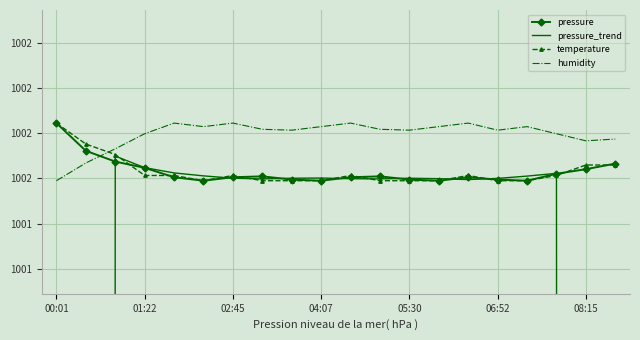

Between which two adjacent categories do humidity and pressure first intersect?

01:22 and 02:45